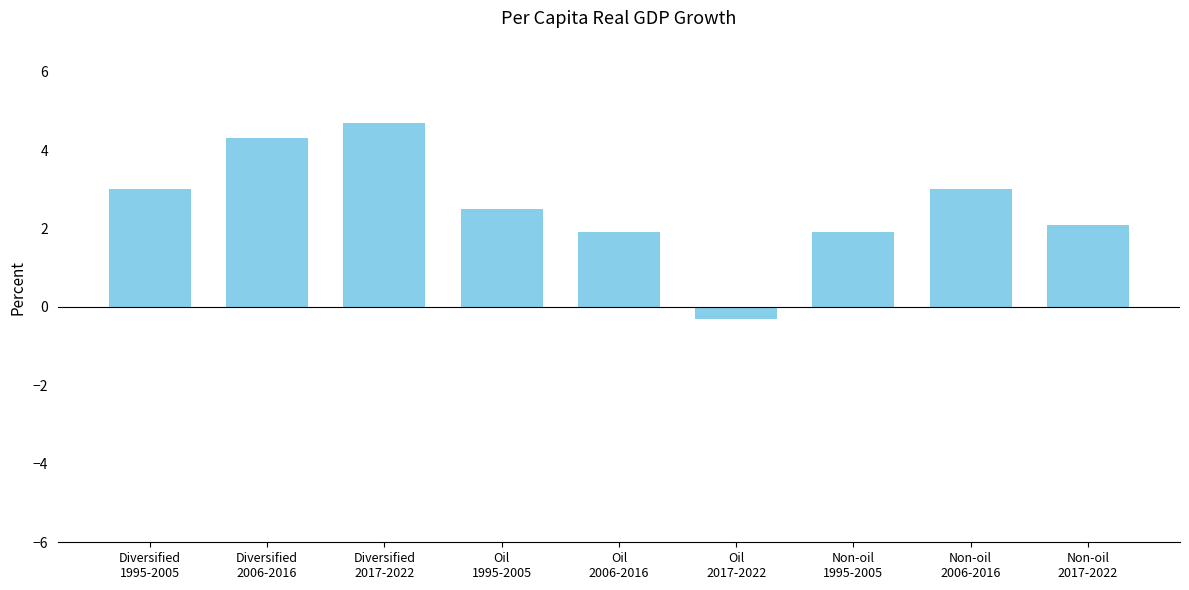

What is the value of the 1st bar from the left?

3.0